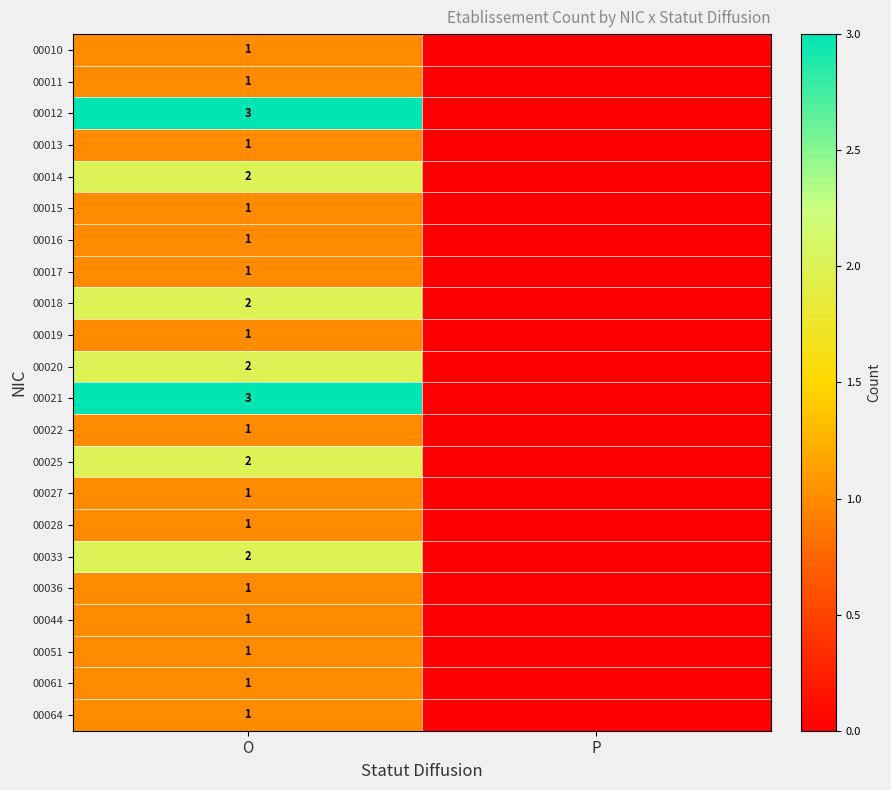

Is it true that 00020 equals 2 at O?

True